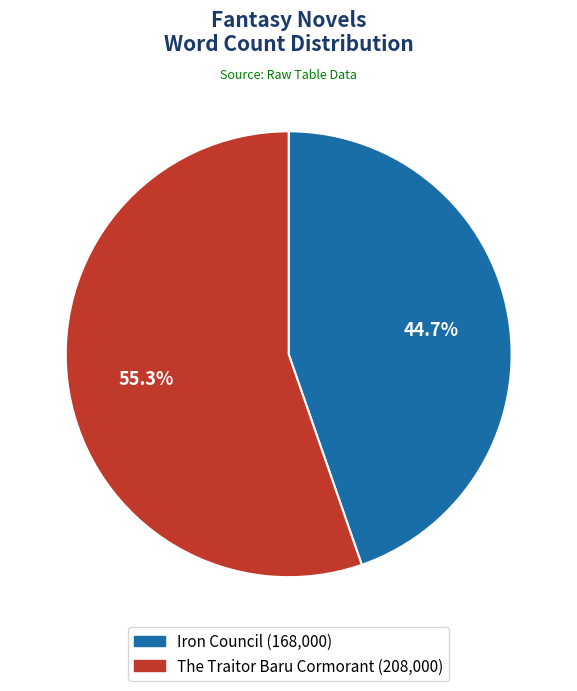

Between Iron Council and The Traitor Baru Cormorant, which is larger?

The Traitor Baru Cormorant